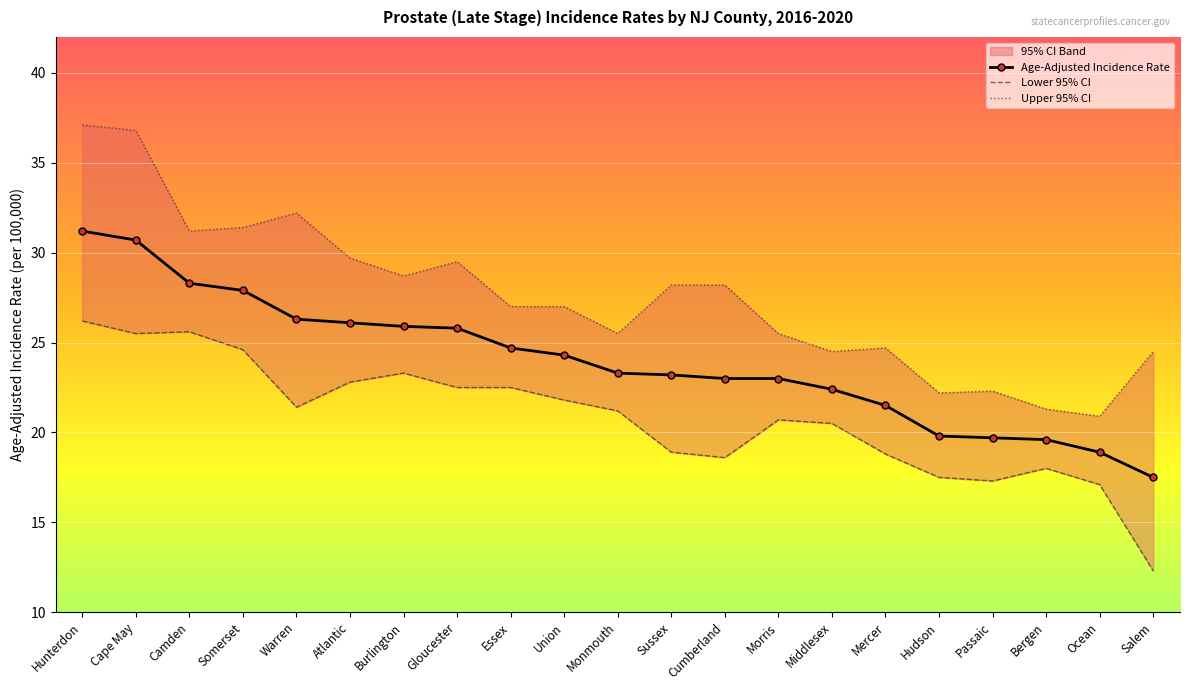

Is this an area chart (filled region under the line)?

No